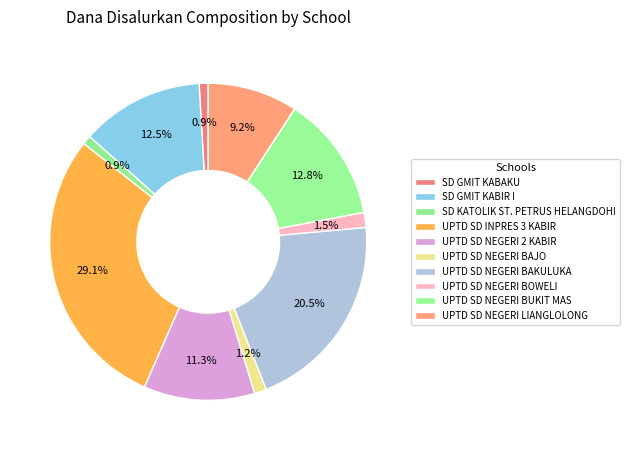

What is the change in value from UPTD SD NEGERI 2 KABIR to UPTD SD NEGERI BOWELI?

-7200000